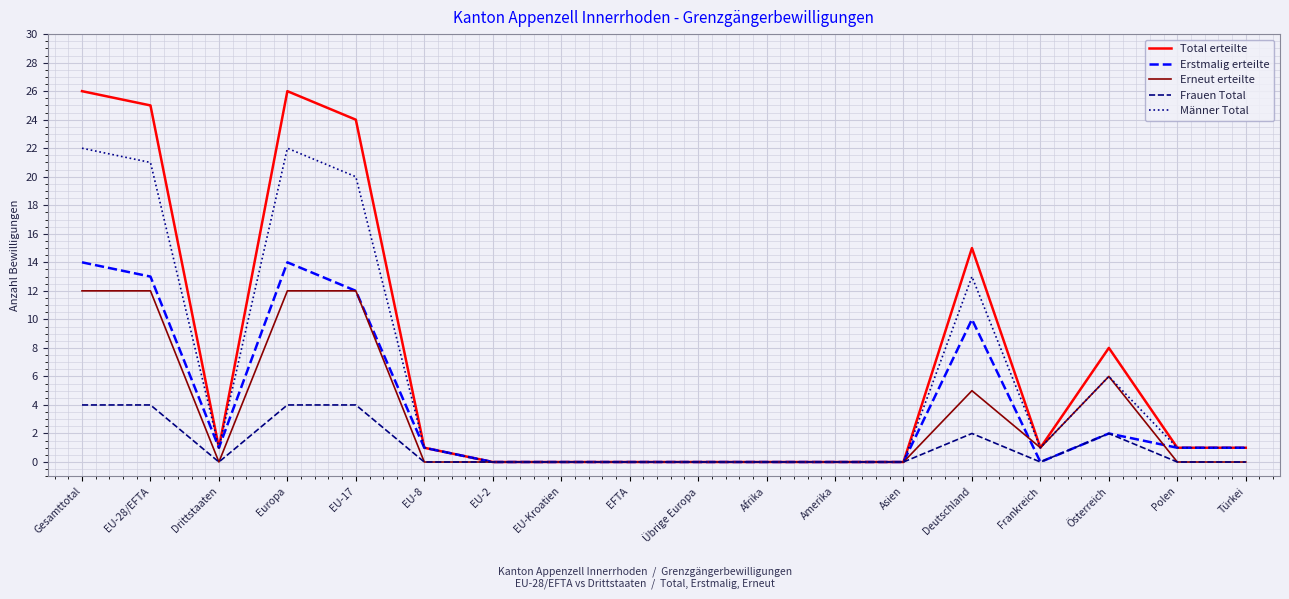

What is the maximum value shown in the chart?

26